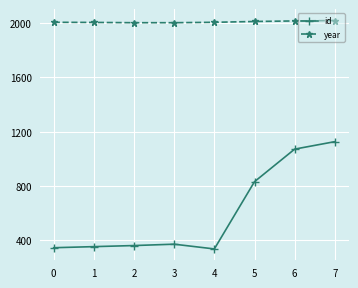

What is the spread (max minus min) of values at 0?

1662